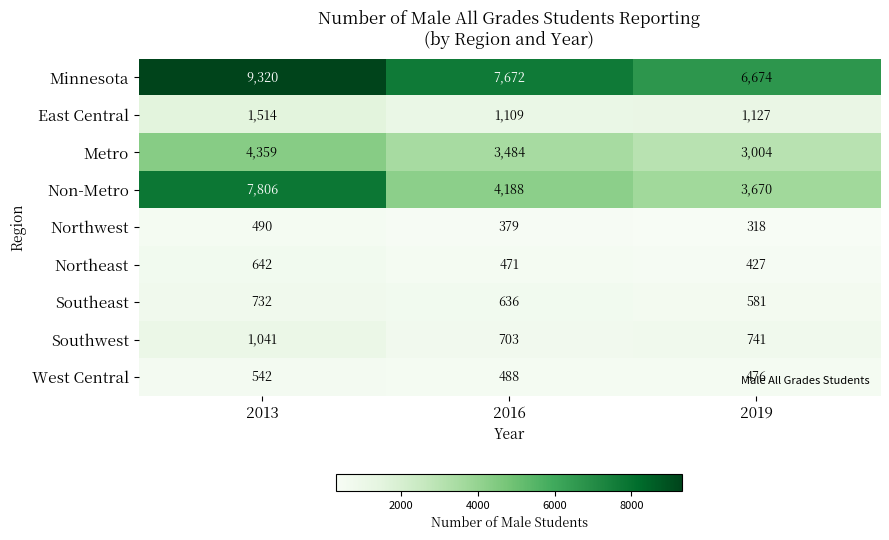

What is the difference between the highest and lowest values at 2016?

7293